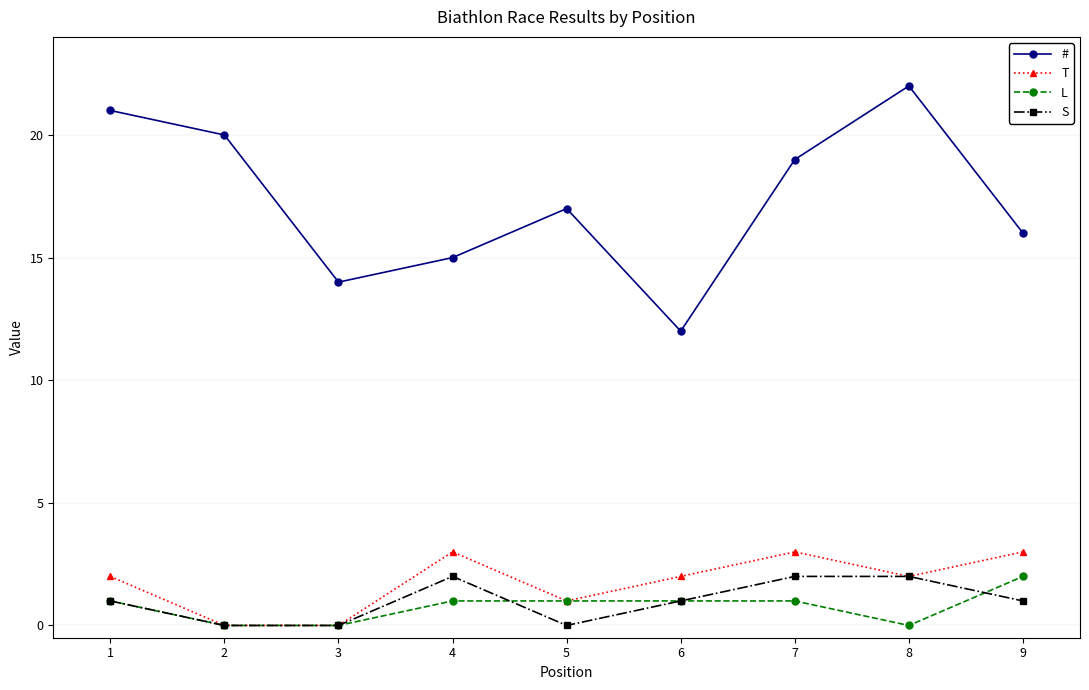

At which category does # reach its first local valley?

3